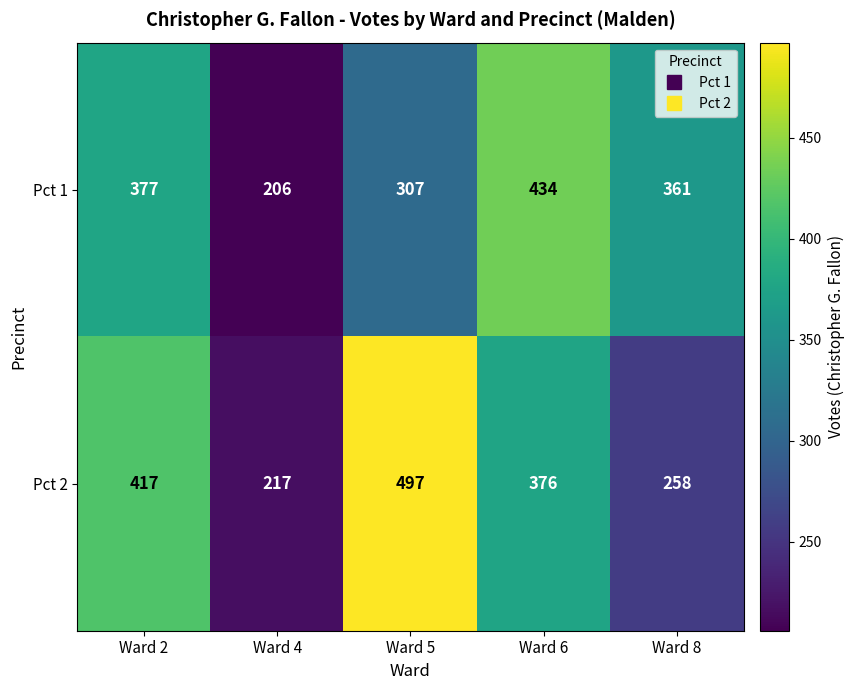

What is the approximate value of Pct 1 at Ward 8, to the nearest 50?

350